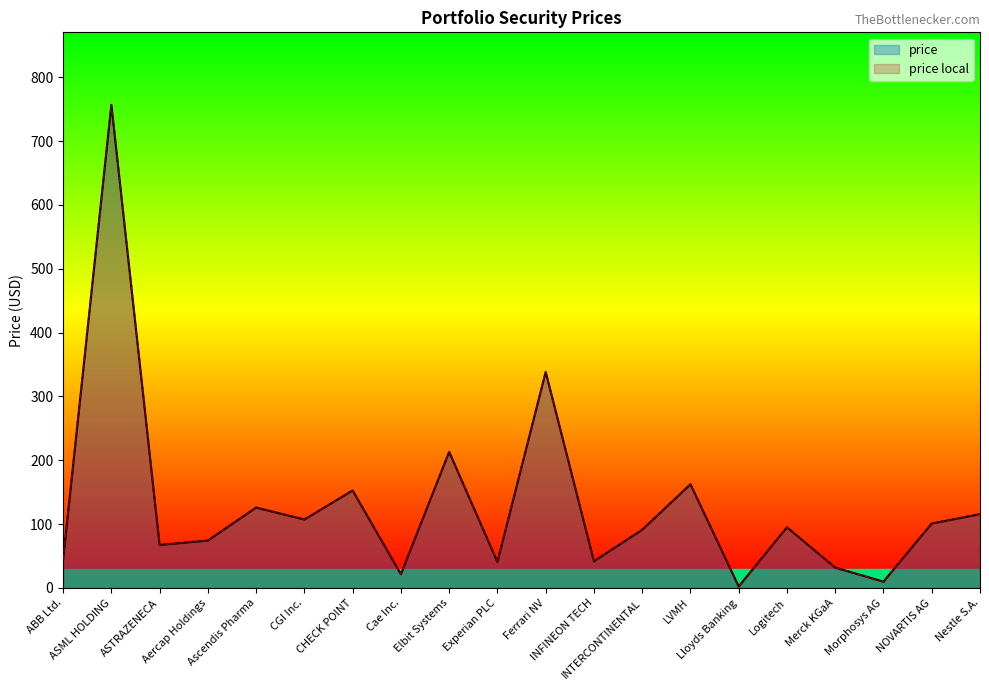

List the series in order of their peak value, highest first.

price, price local